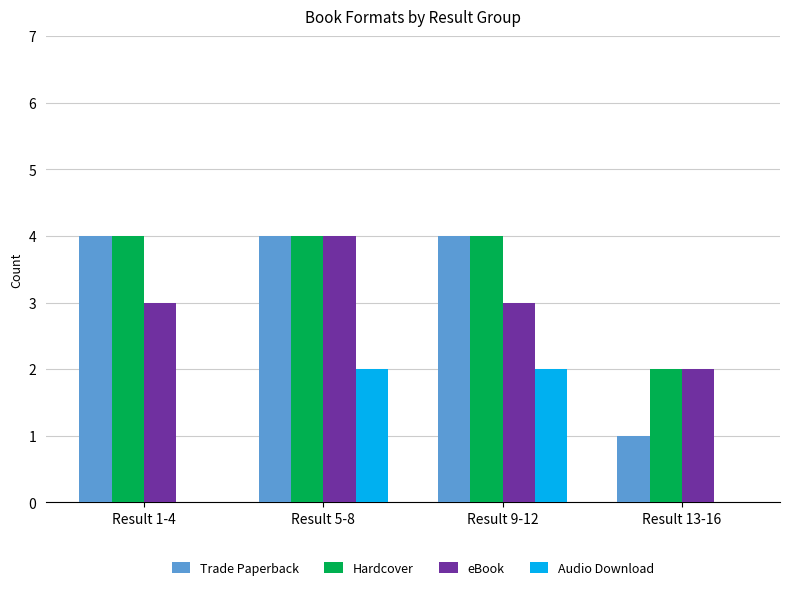

What is the highest value of the Trade Paperback series?

4